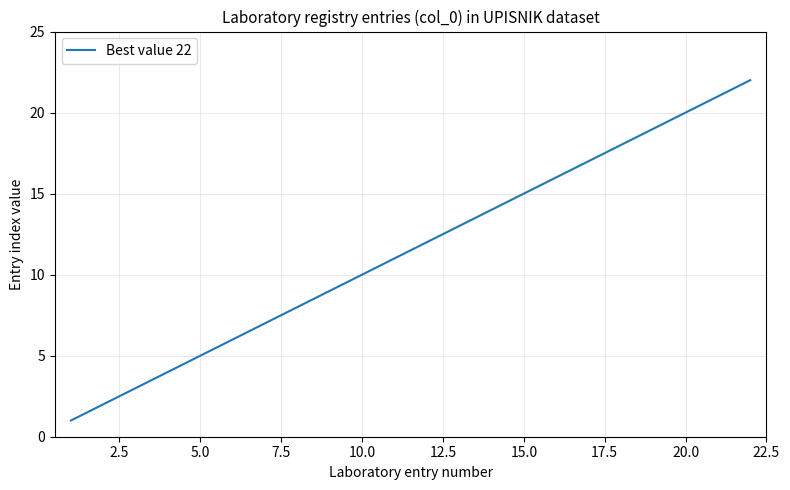

What is the difference between the maximum and minimum values?

21